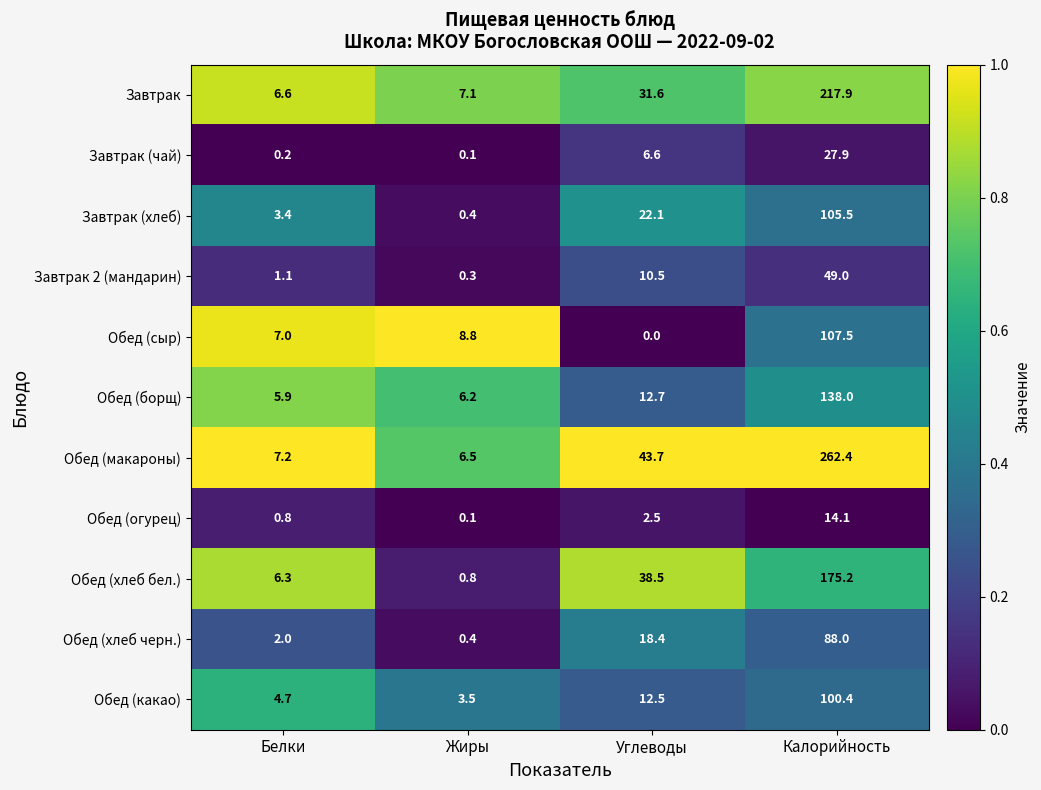

What is the total value across all series at Калорийность?

1285.9